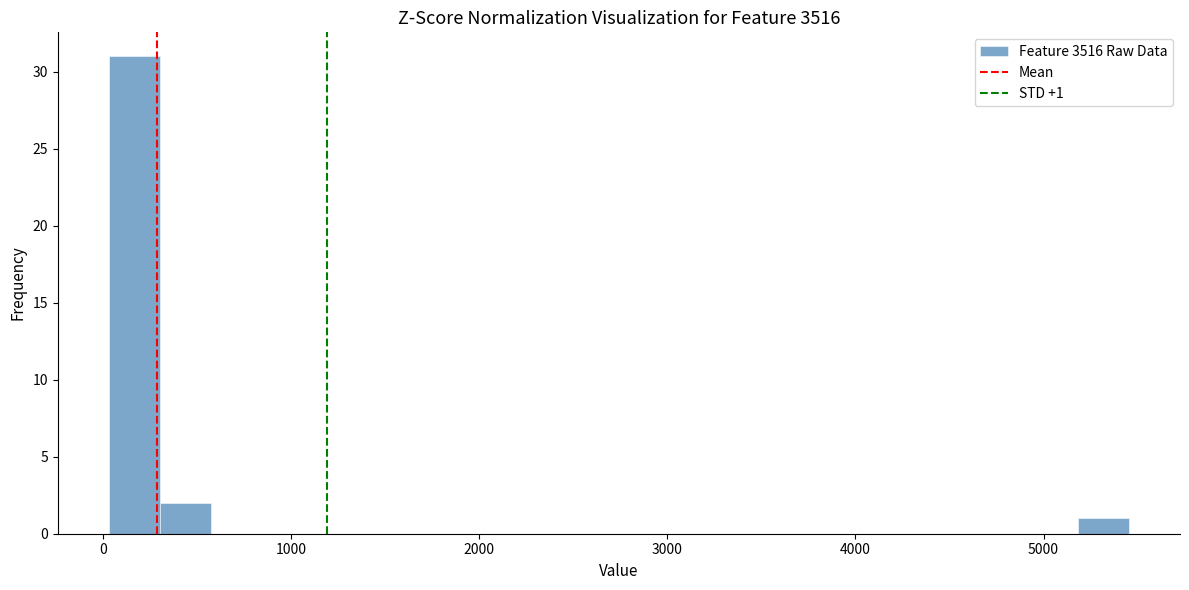

Read against the x-axis, roughly where is the centre of the tallest bar?

200